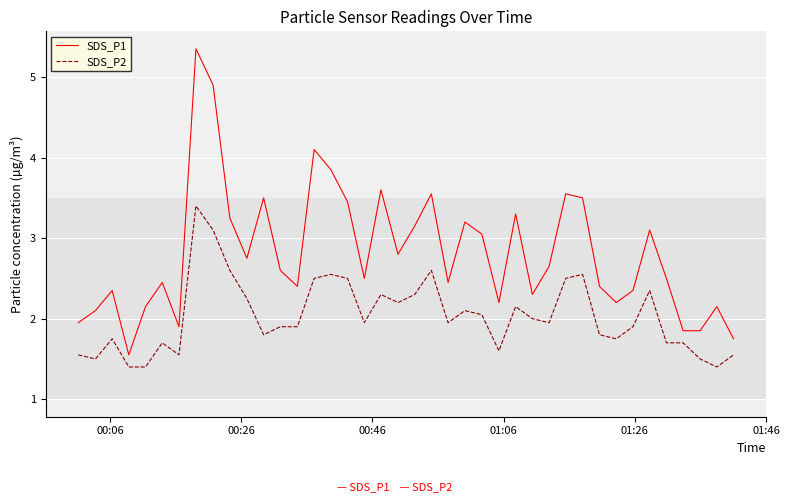

True or false: SDS_P1 and SDS_P2 cross at least once.

False